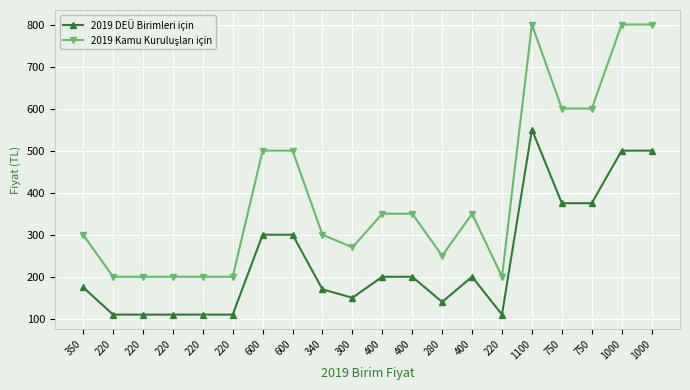

True or false: 2019 DEÜ Birimleri için and 2019 Kamu Kuruluşları için intersect in this chart.

False